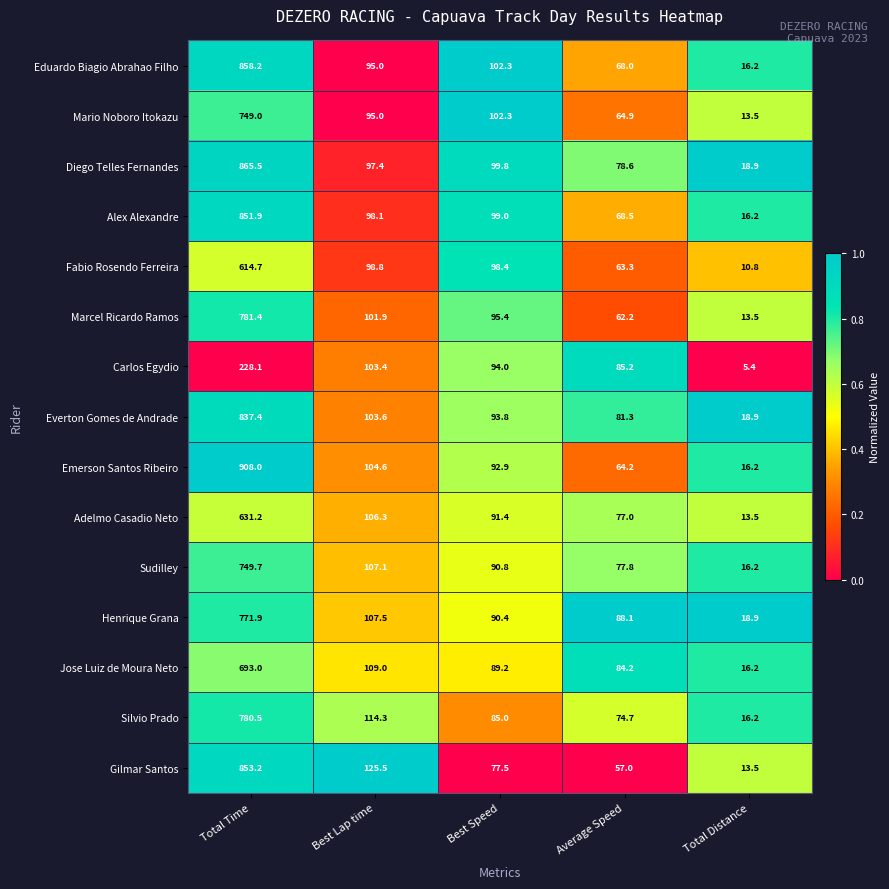

Which series has the widest spread of values?

Emerson Santos Ribeiro